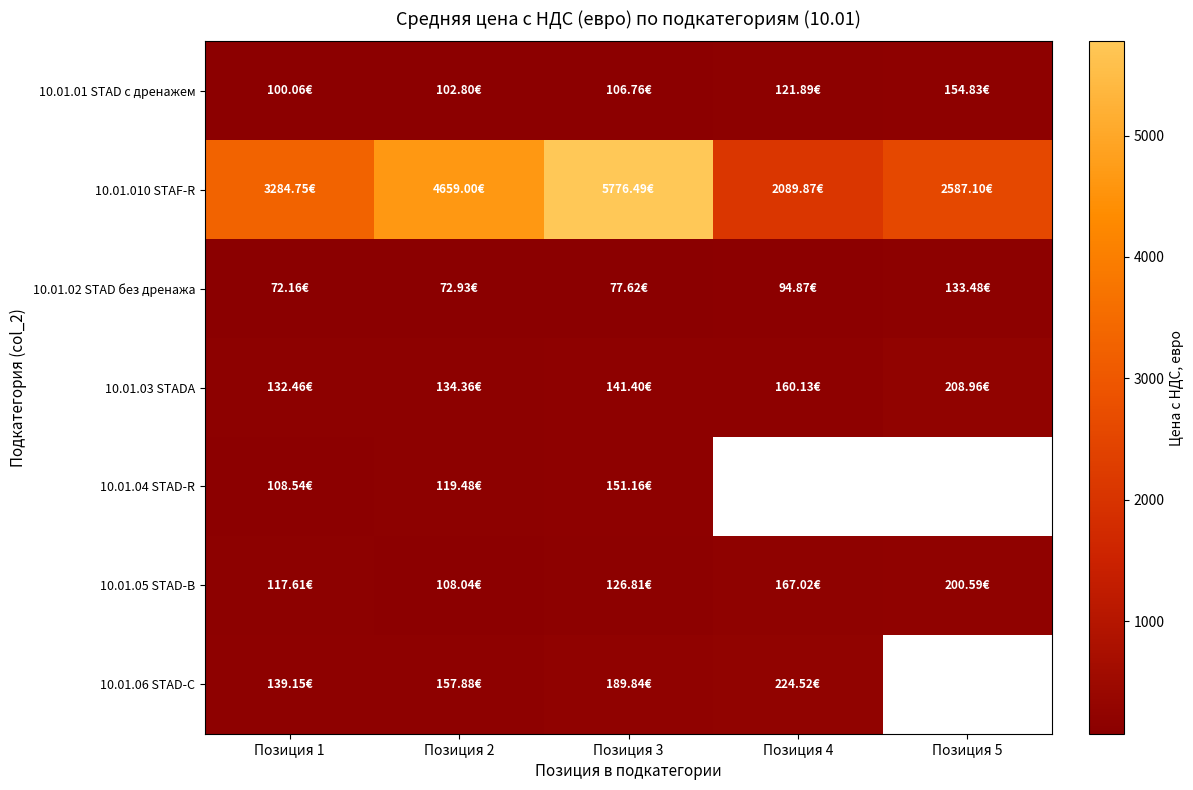

What is the minimum value shown in the chart?

72.2